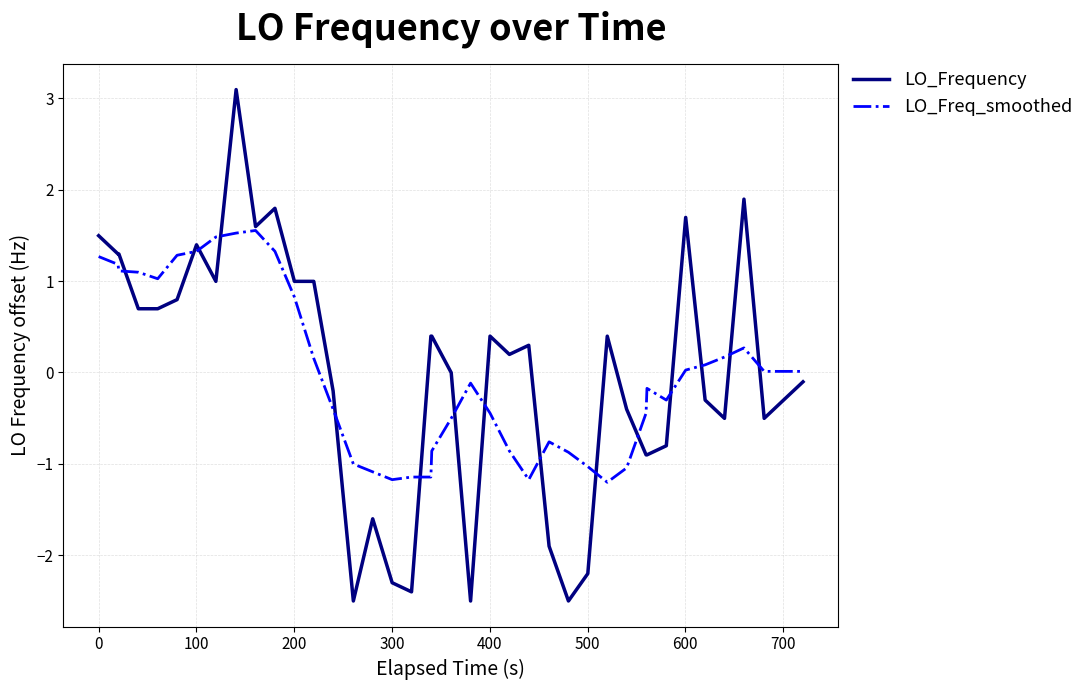

What is the minimum value for LO_Freq_smoothed?

-1.2